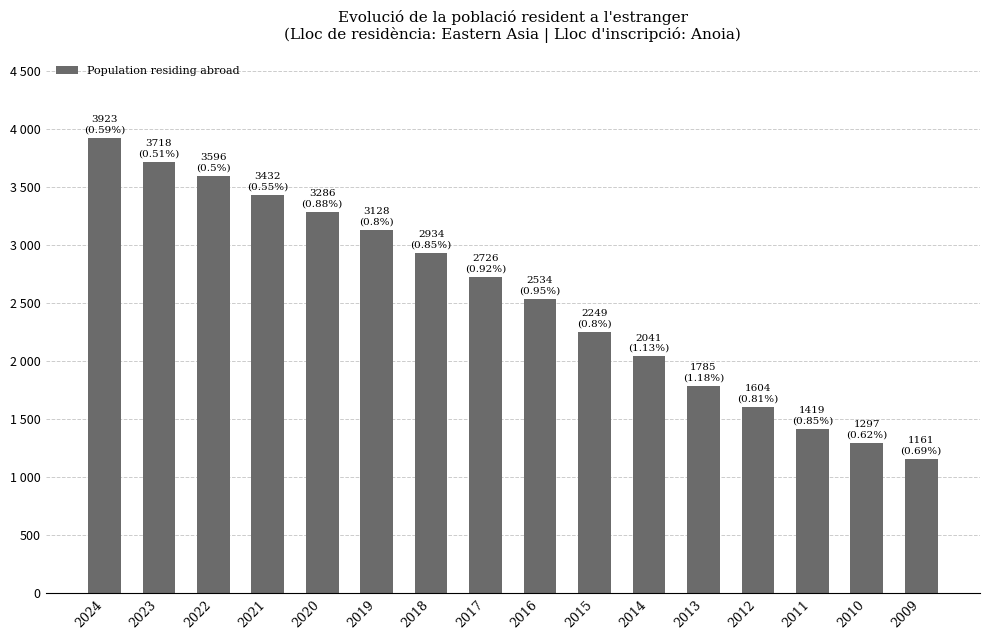

Are the bars horizontal?

No